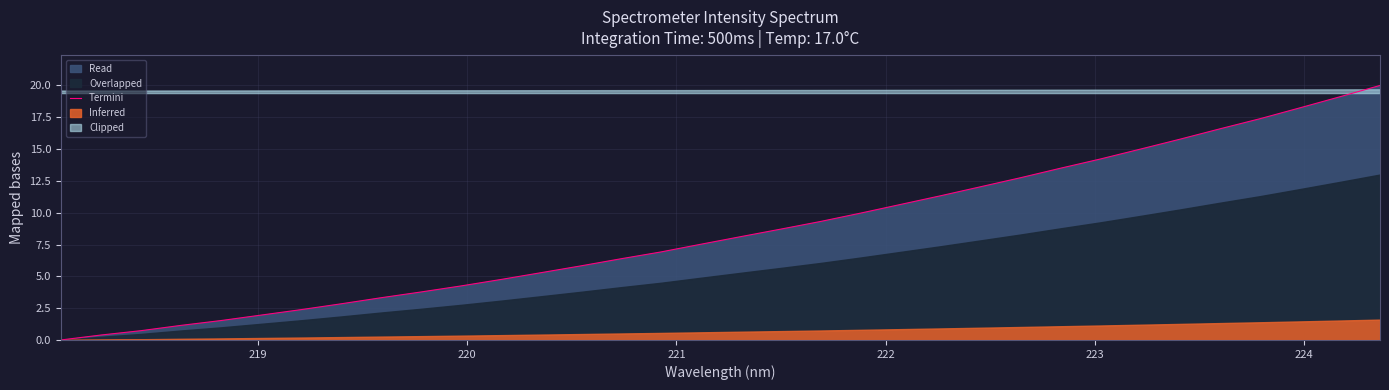

What is the highest value of the Termini series?

20.0